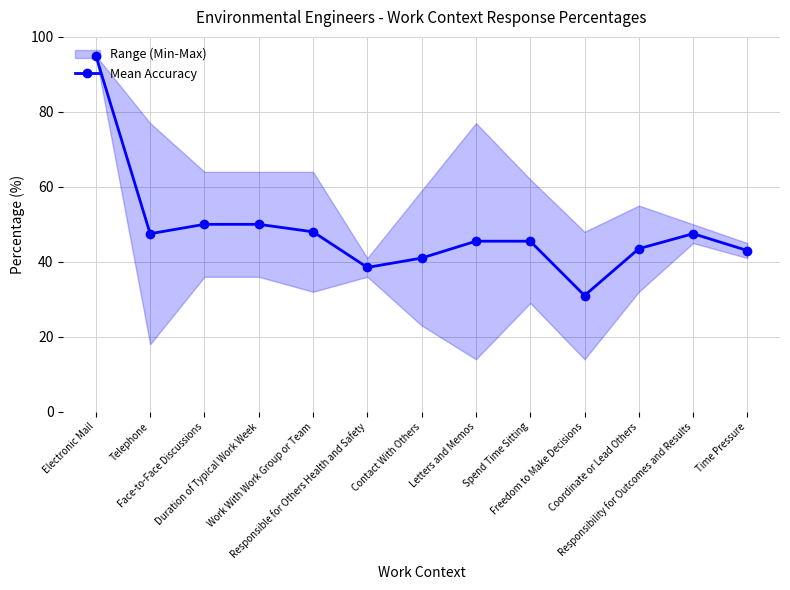

Where is the data nearest to the value 63?

Face-to-Face Discussions